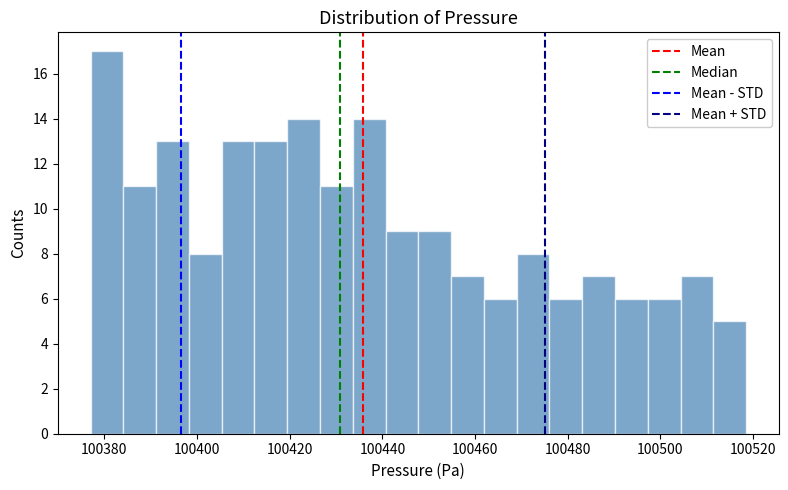

Read against the x-axis, roughly where is the centre of the tallest bar?

100380